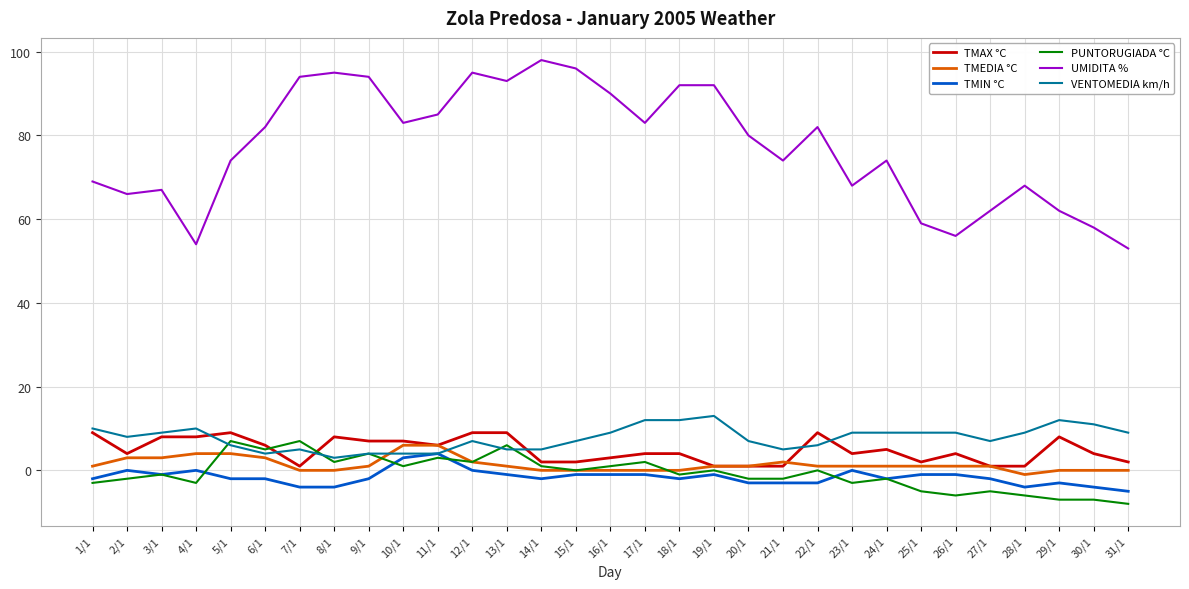

What is the average value of the VENTOMEDIA km/h series?

8